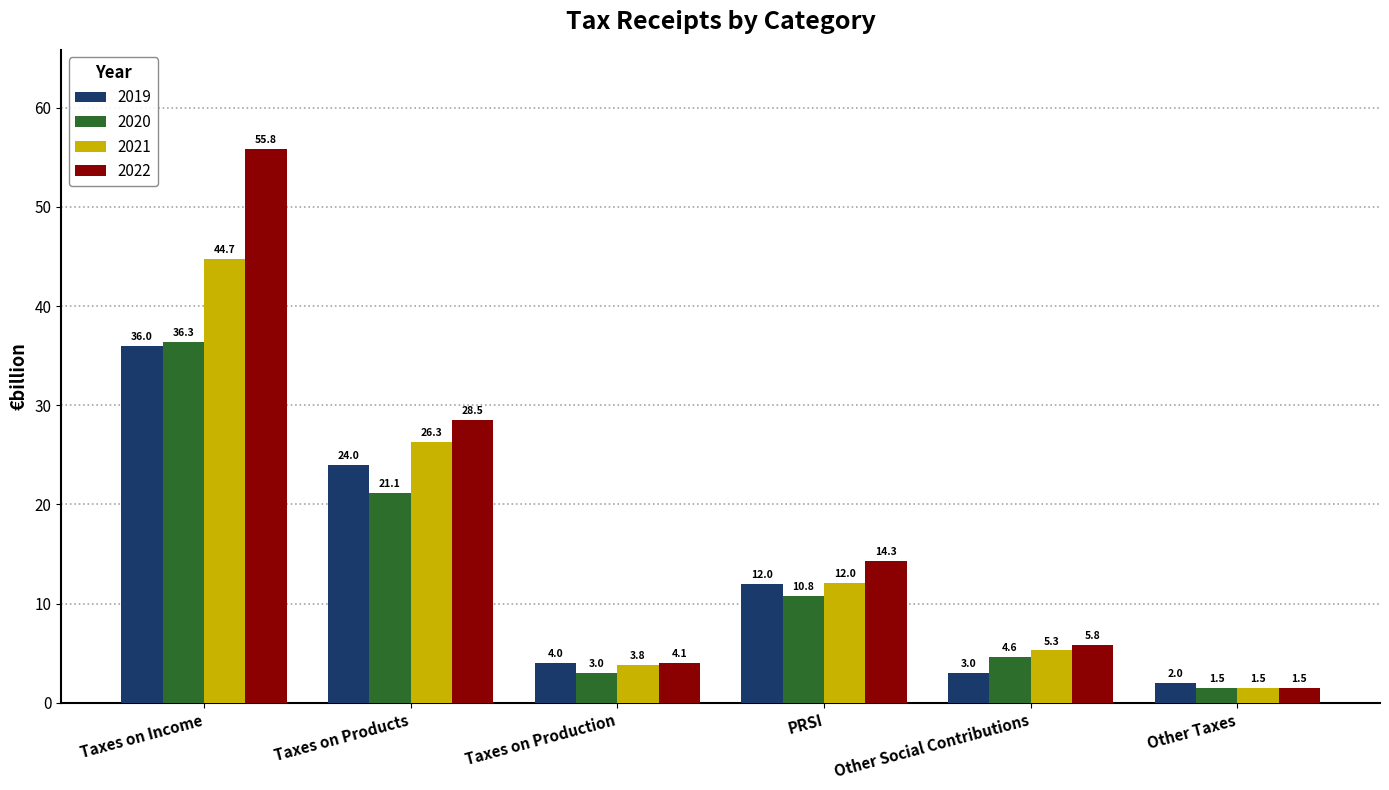

Which series has the largest range (max minus min)?

2022